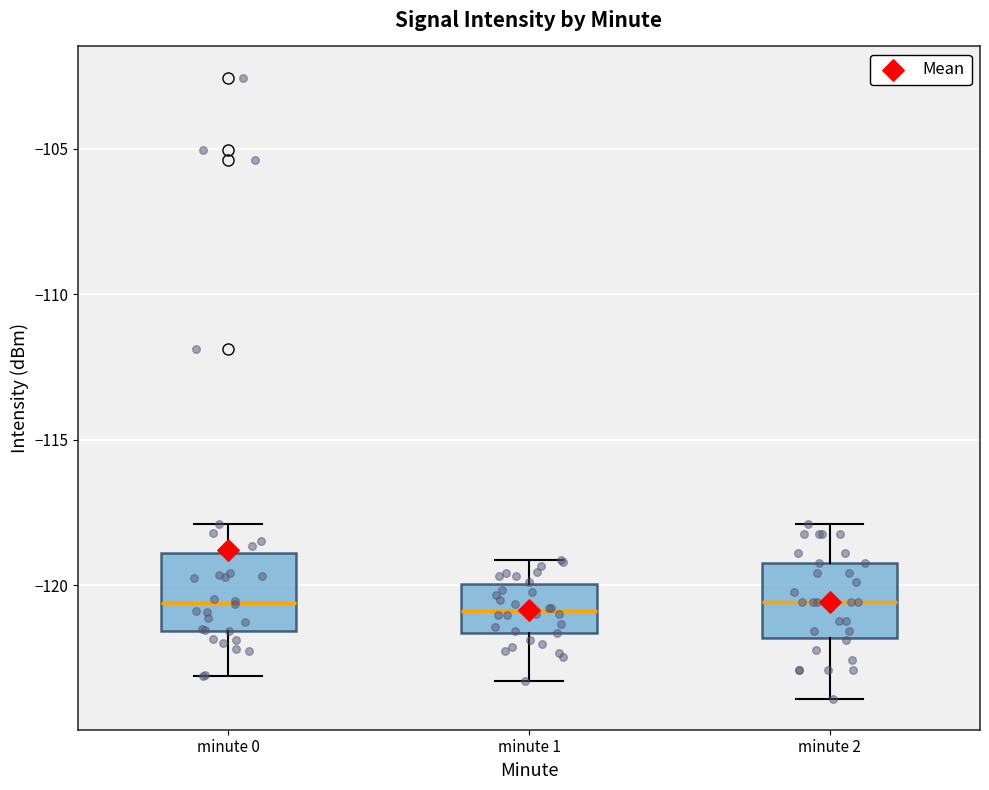

Reading left to right, read every box against the y-axis: the position of its median line, the range the box covers, and the ends of its whiskers. The values are not printed on the chart, so give them approximately, as read against the axis.

minute 0: median -120.5, box -121.5 to -119.0, whiskers -123.0 to -118.0
minute 1: median -121.0, box -121.5 to -120.0, whiskers -123.5 to -119.0
minute 2: median -120.5, box -122.0 to -119.0, whiskers -124.0 to -118.0